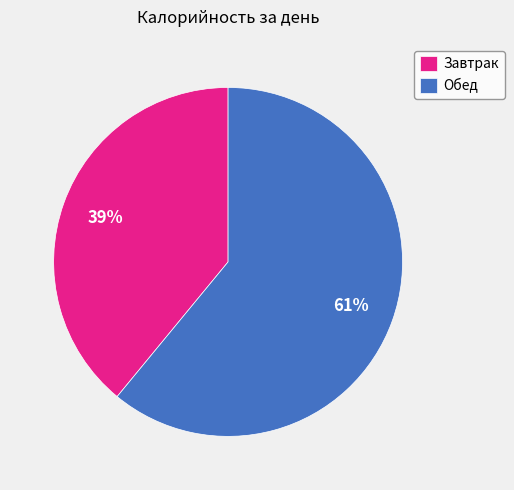

To the nearest percent, what percentage of the pie is Обед?

61%